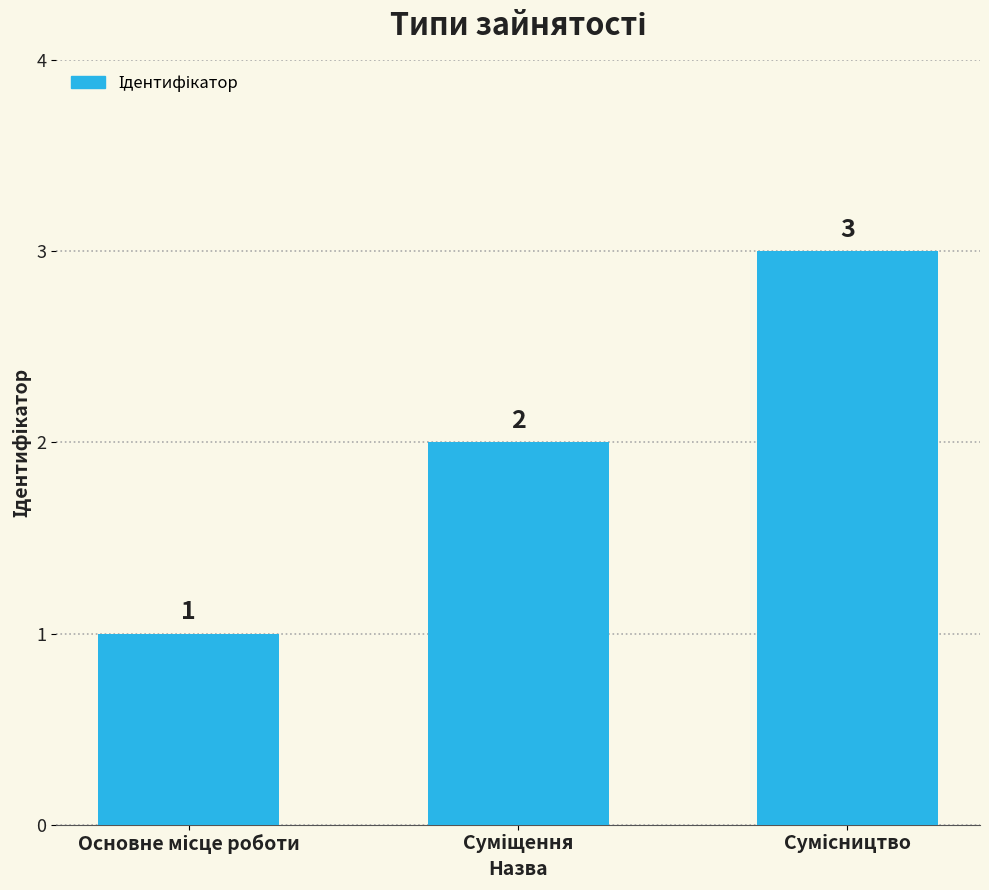

What is the maximum value shown in the chart?

3